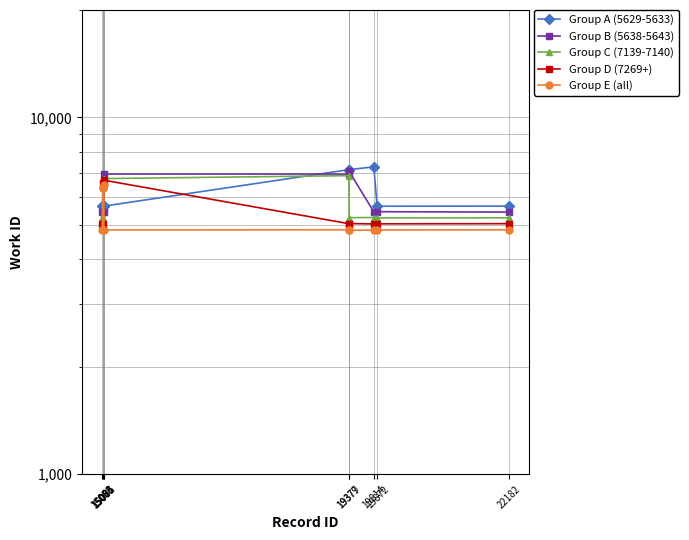

What is the approximate value of Group A (5629-5633) at 15081, to the nearest 10?

5640